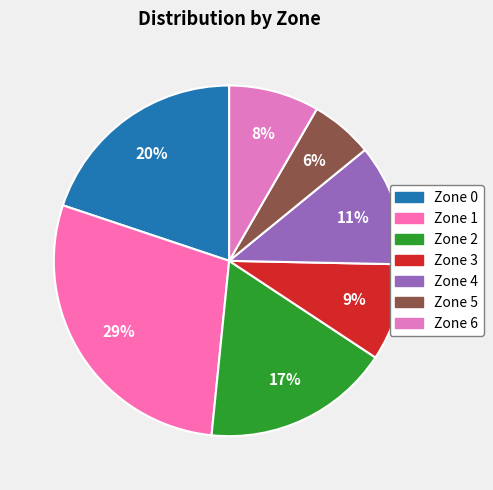

Which category has the biggest portion of the pie?

Zone 1